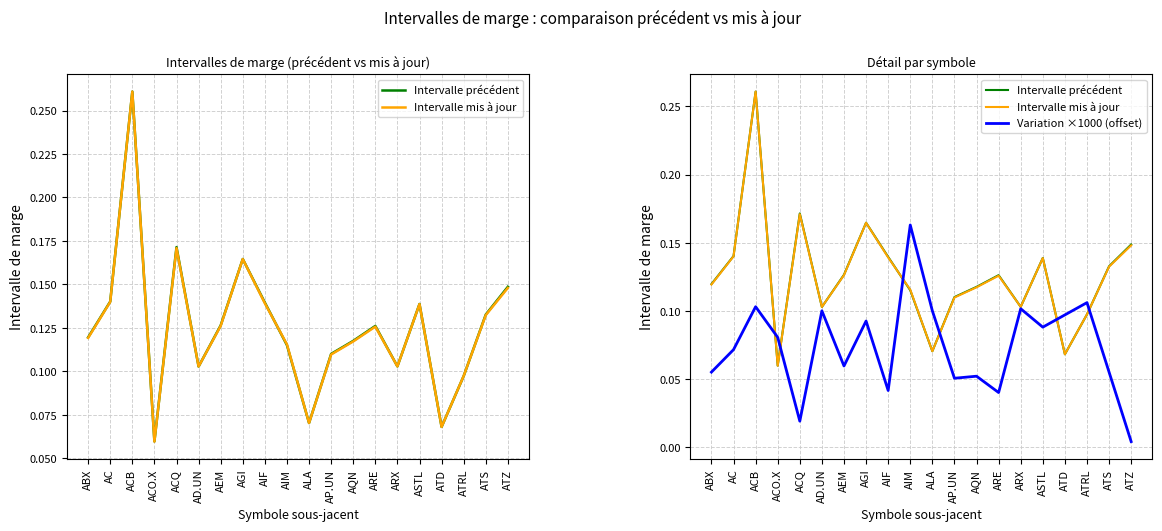

In Intervalle précédent, how many points are lower than both neighbors (excluding endpoints)?

5